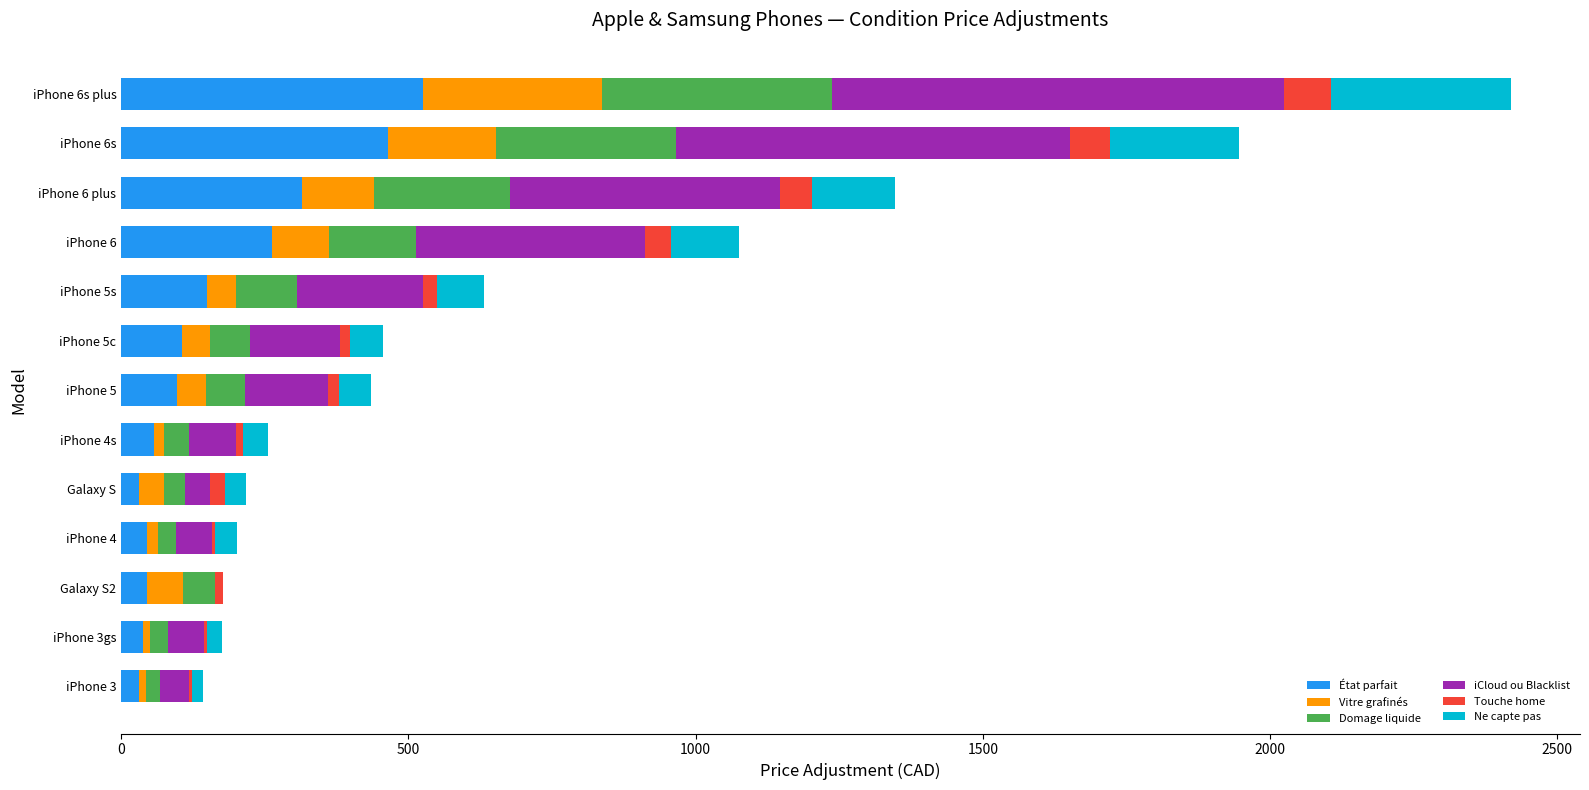

What is the maximum value for État parfait?

525.0